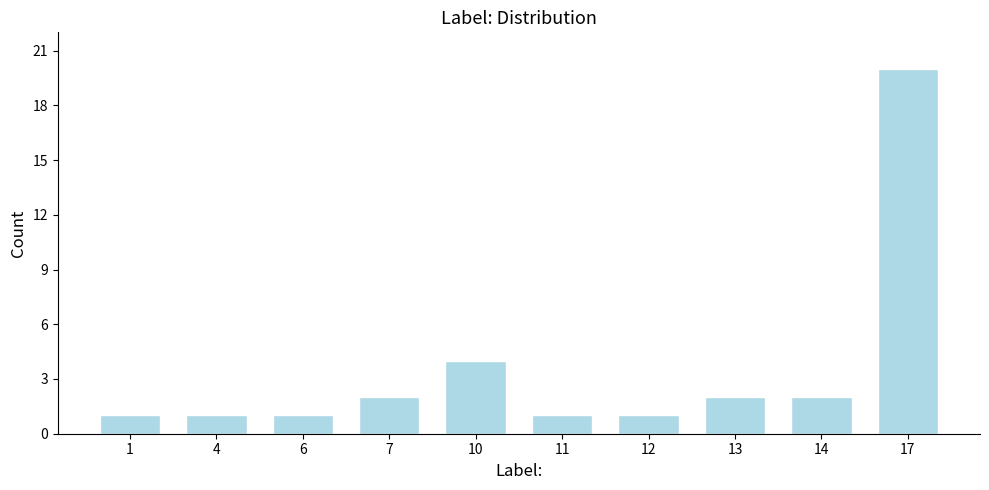

Reading right to left, extract all data points from this chart.

17=20	14=2	13=2	12=1	11=1	10=4	7=2	6=1	4=1	1=1